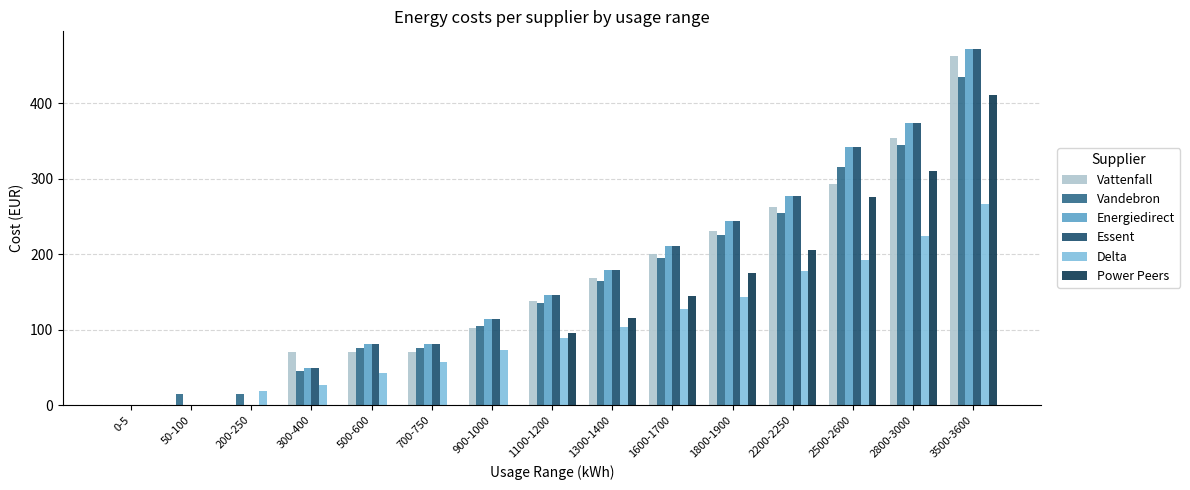

Is it true that Delta equals 49.9 at 900-1000?

False